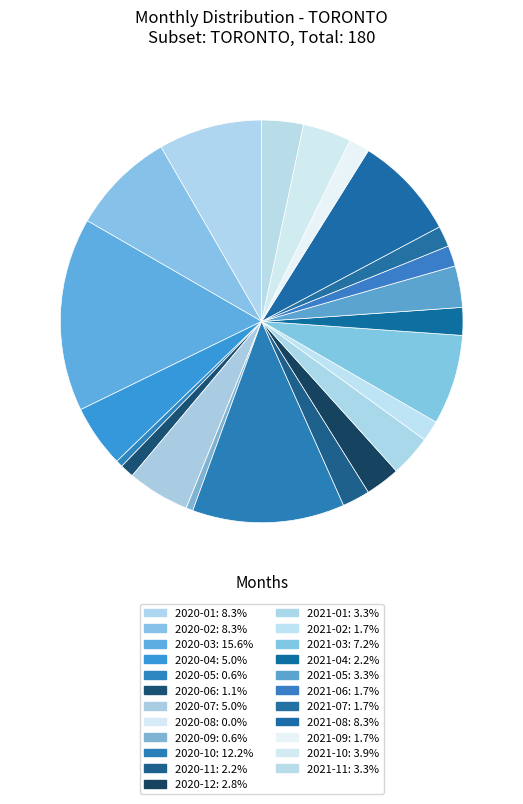

Is it true that 2021-05 is 3% of the pie?

True